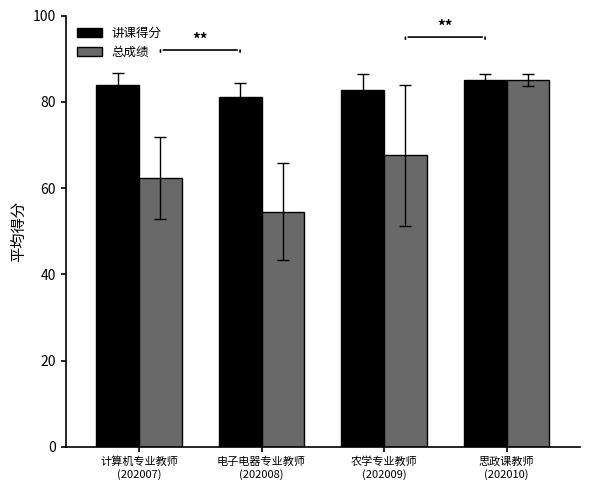

What position from the right is 农学专业教师
(202009)?

2